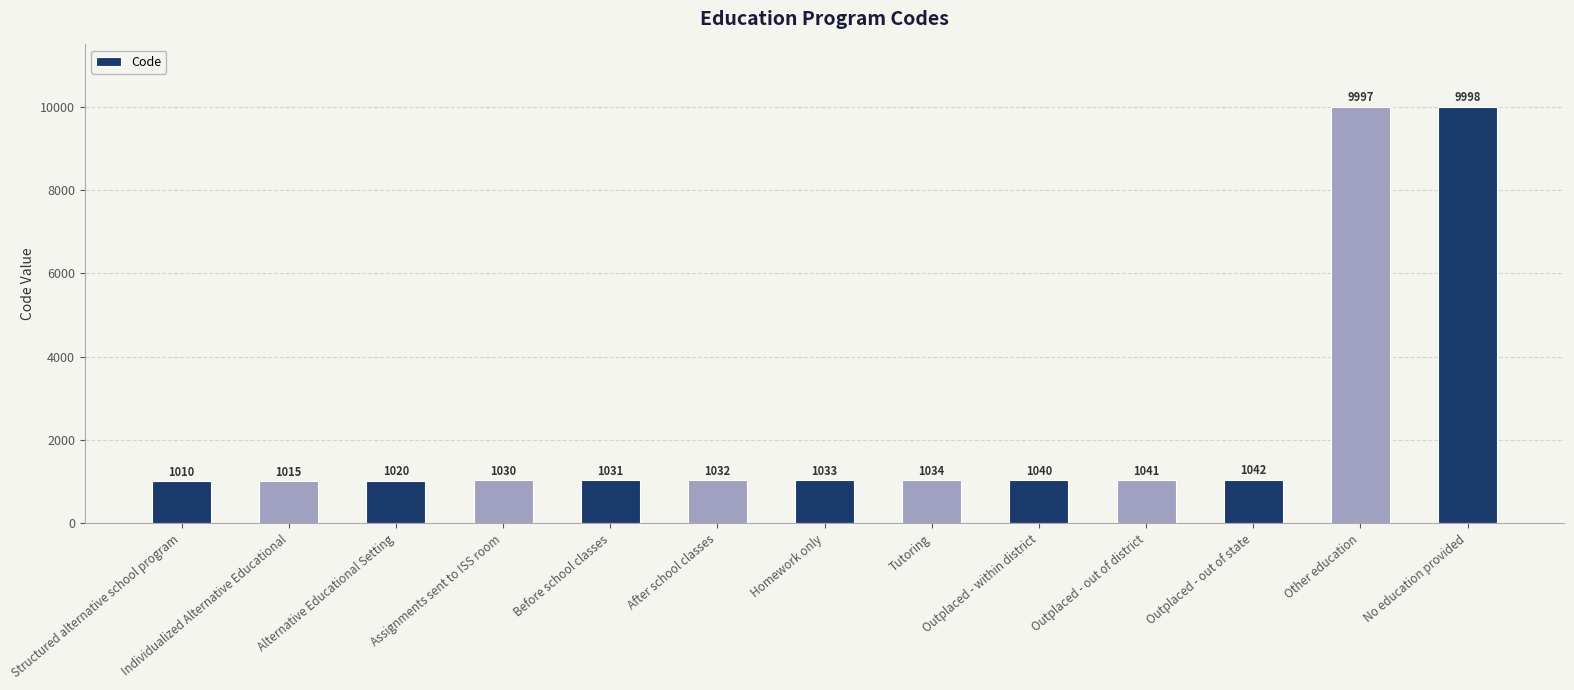

How many values are below 1033?

6